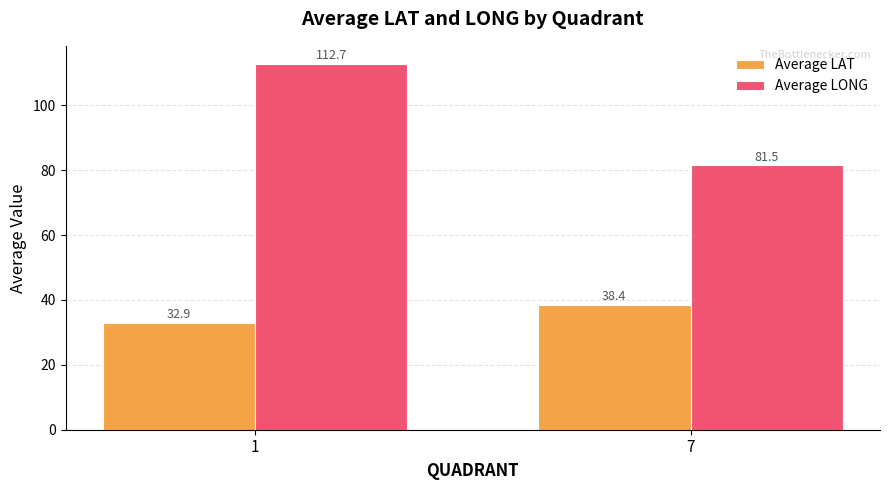

The Average LAT series shows 32.9 at 1. True or false?

True